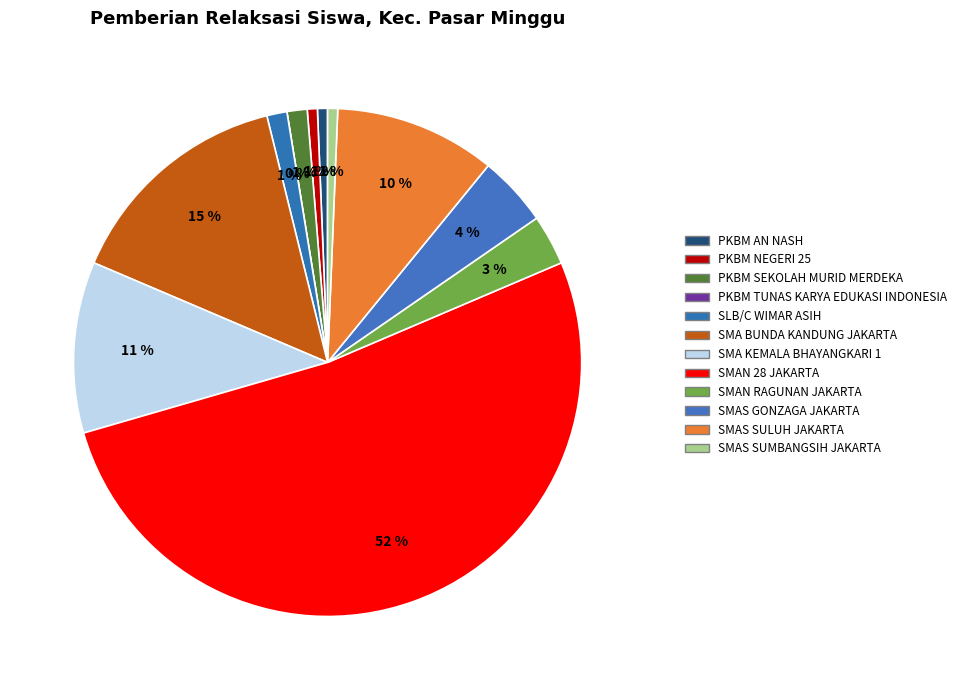

Rank the categories by value from highest to lowest.

SMAN 28 JAKARTA, SMA BUNDA KANDUNG JAKARTA, SMA KEMALA BHAYANGKARI 1, SMAS SULUH JAKARTA, SMAS GONZAGA JAKARTA, SMAN RAGUNAN JAKARTA, PKBM SEKOLAH MURID MERDEKA, SLB/C WIMAR ASIH, PKBM AN NASH, PKBM NEGERI 25, SMAS SUMBANGSIH JAKARTA, PKBM TUNAS KARYA EDUKASI INDONESIA